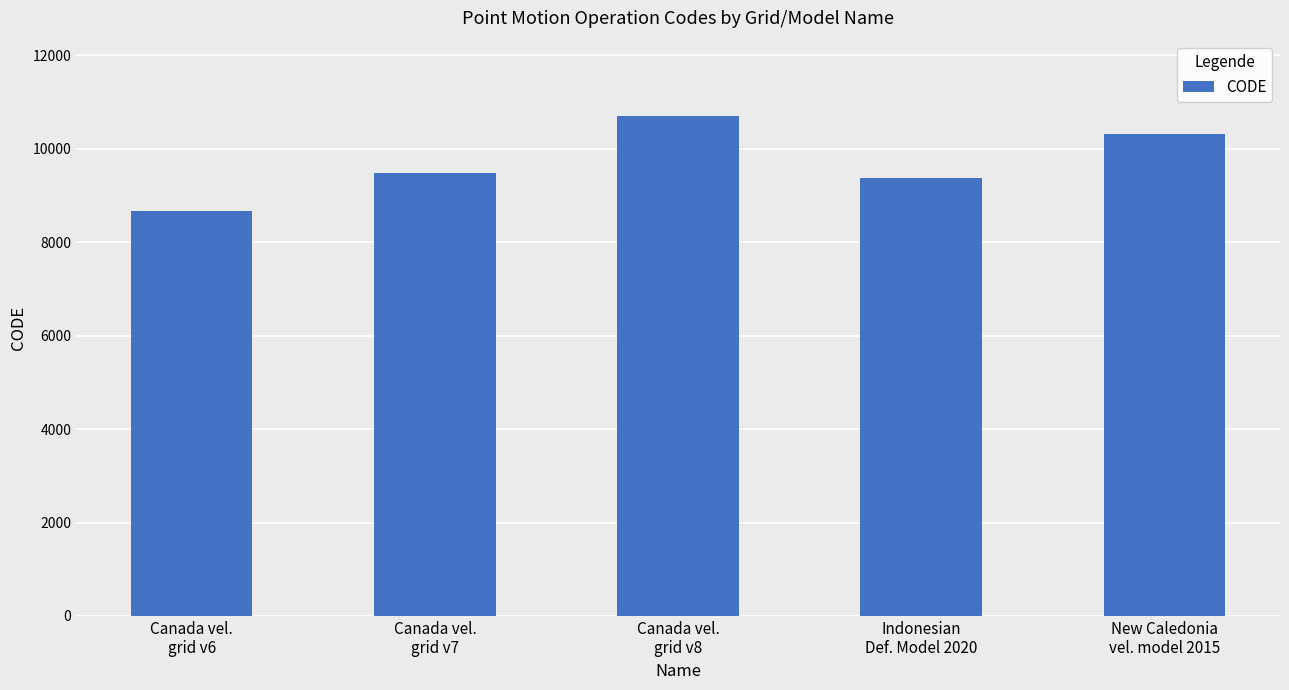

Are the bars grouped side by side (vs. stacked)?

No